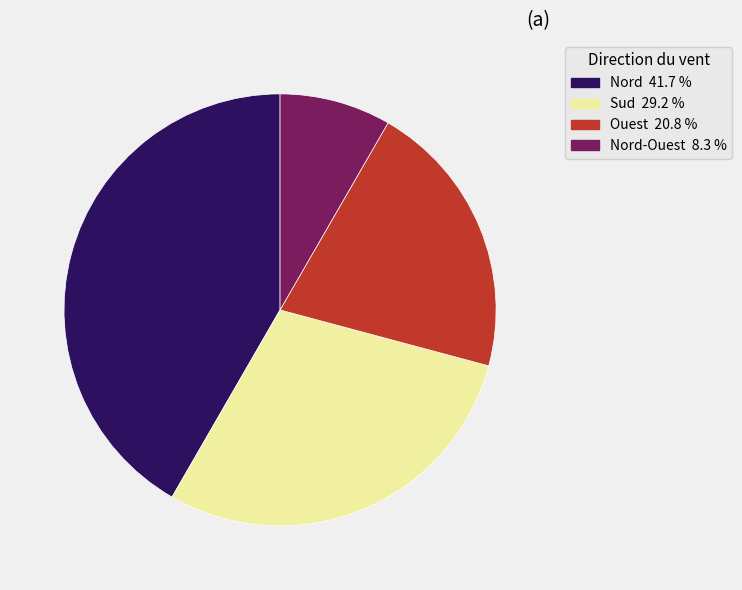

Is there any slice that represents more than half of the pie?

No